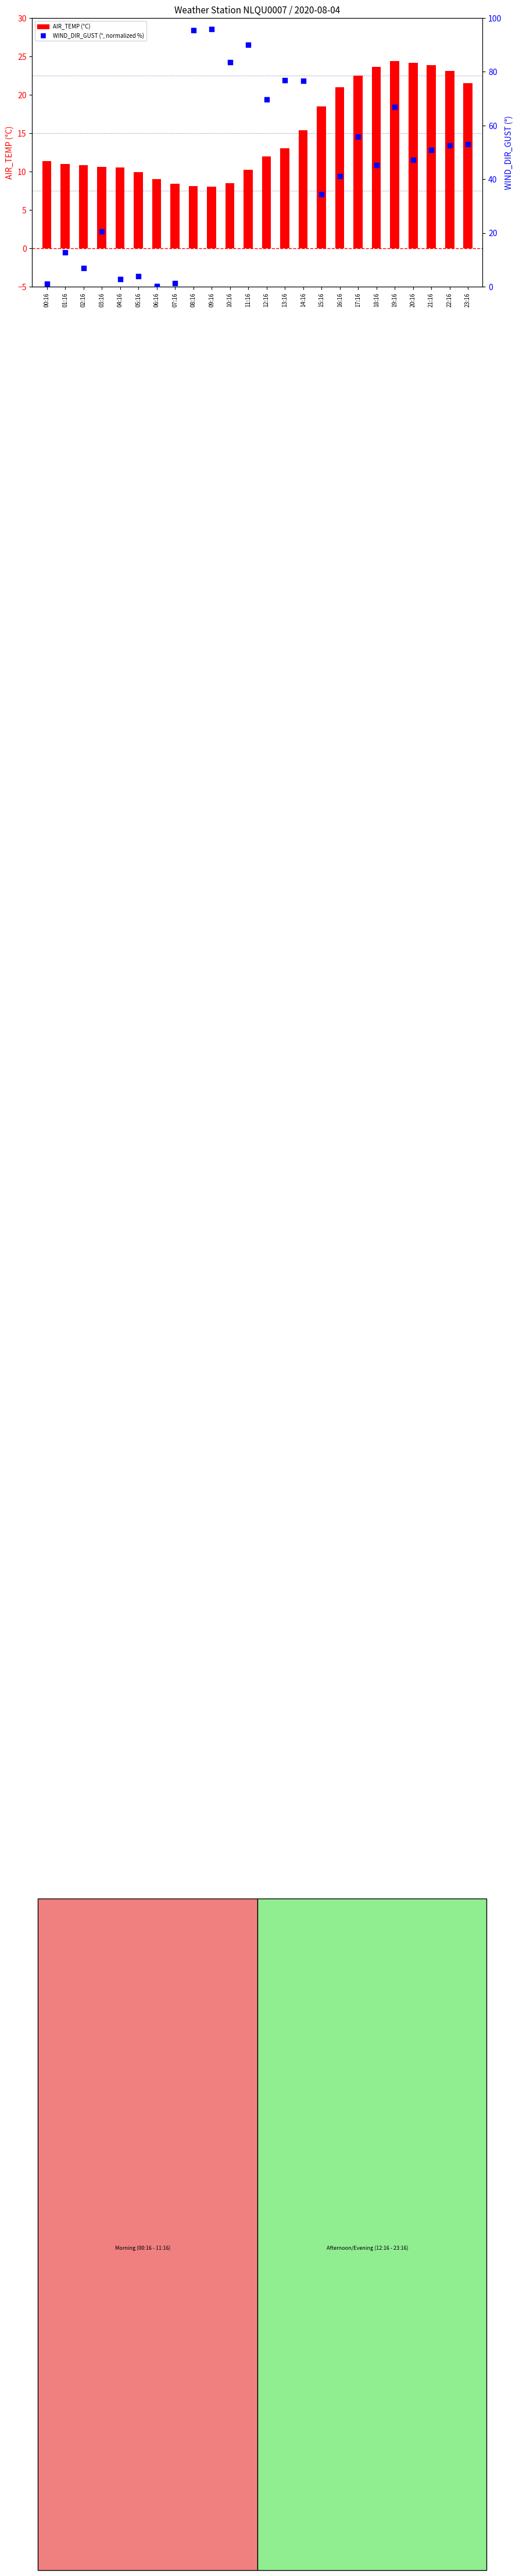

What are all the series names shown in the legend?

AIR_TEMP, WIND_DIR_GUST